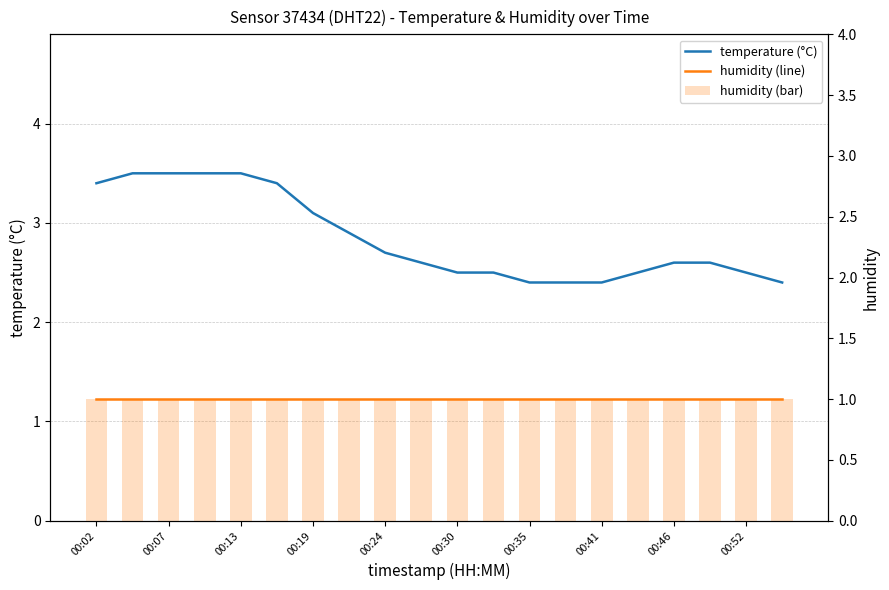

At 00:02, list the series in order from smallest to largest.

humidity, humidity (per observation), temperature (°C)